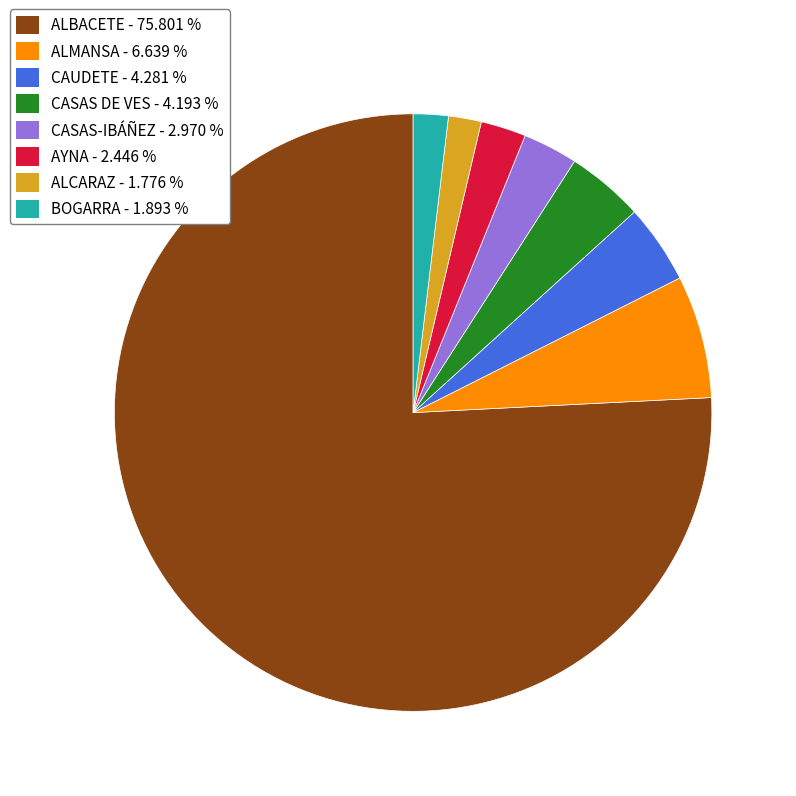

How many segments does this pie chart have?

8